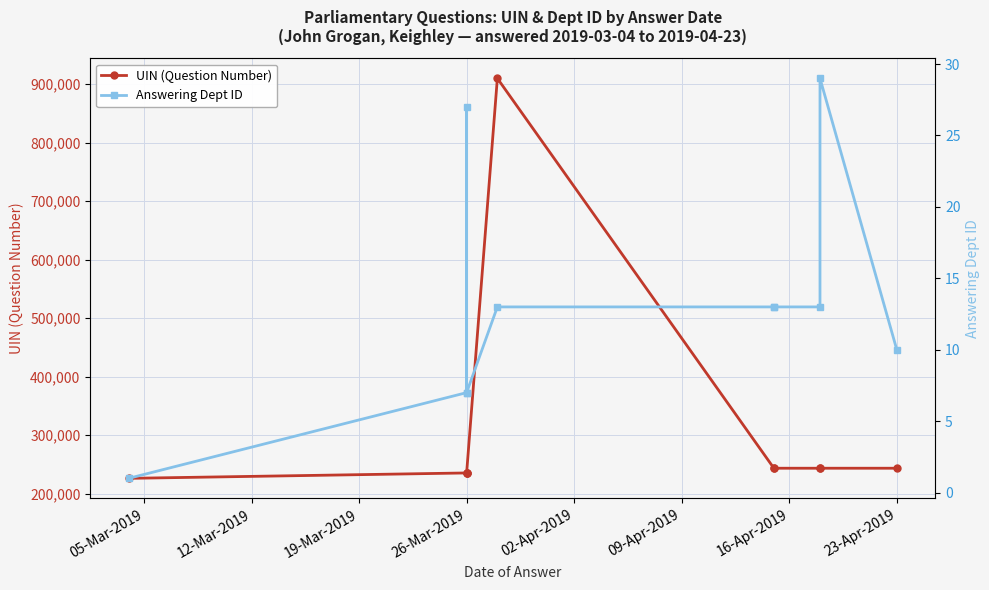

Where is UIN (Question Number) nearest to the value 568063?

16-Apr-2019